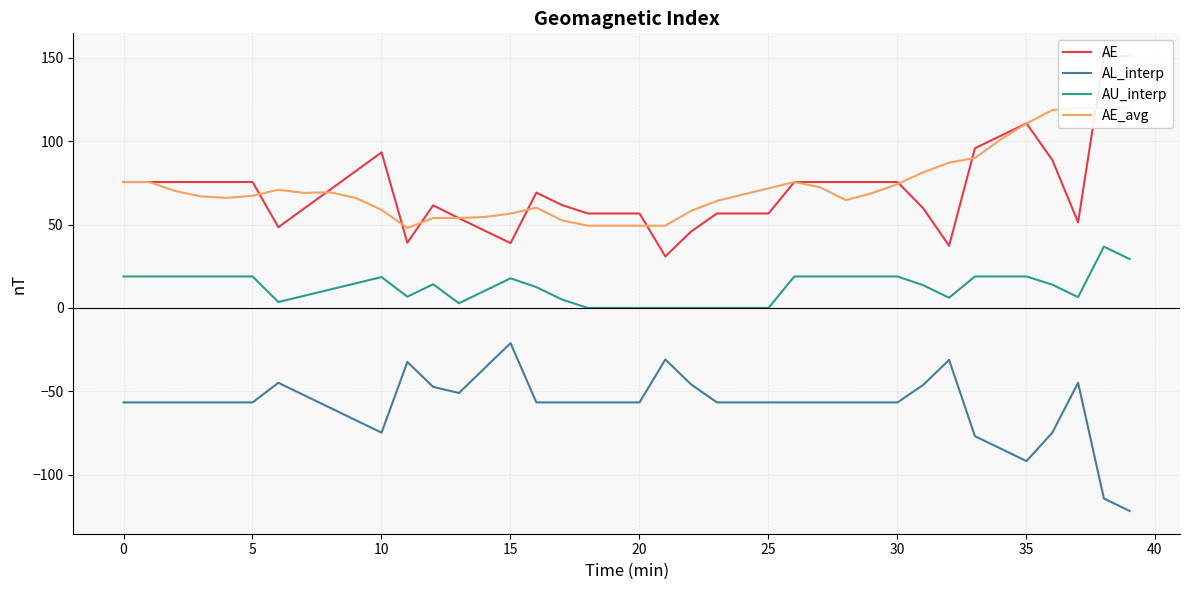

Does the chart display data point markers on the line(s)?

No